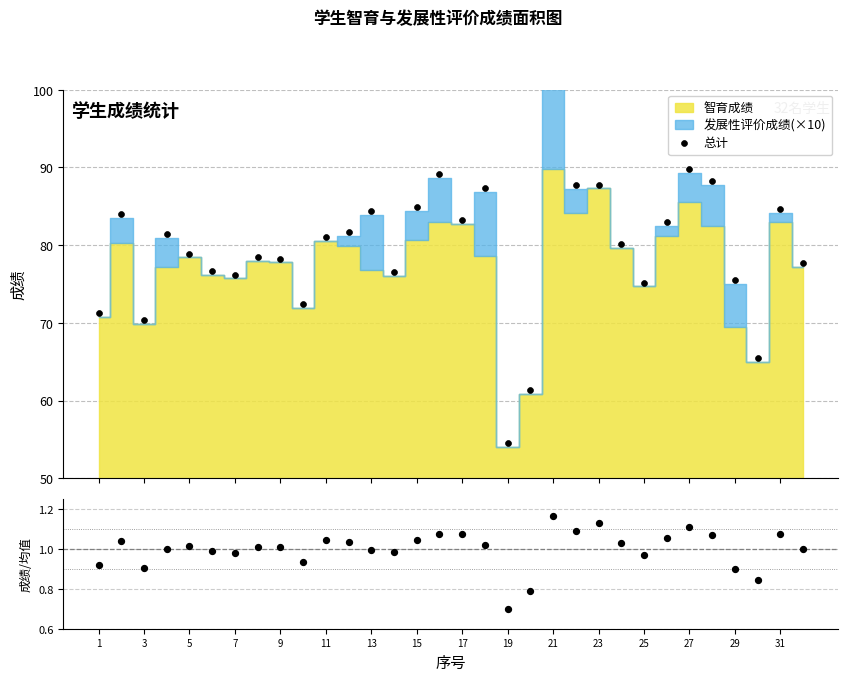

Is the value of 总计 at 21 greater than the value of 智育/均值 at 26?

Yes